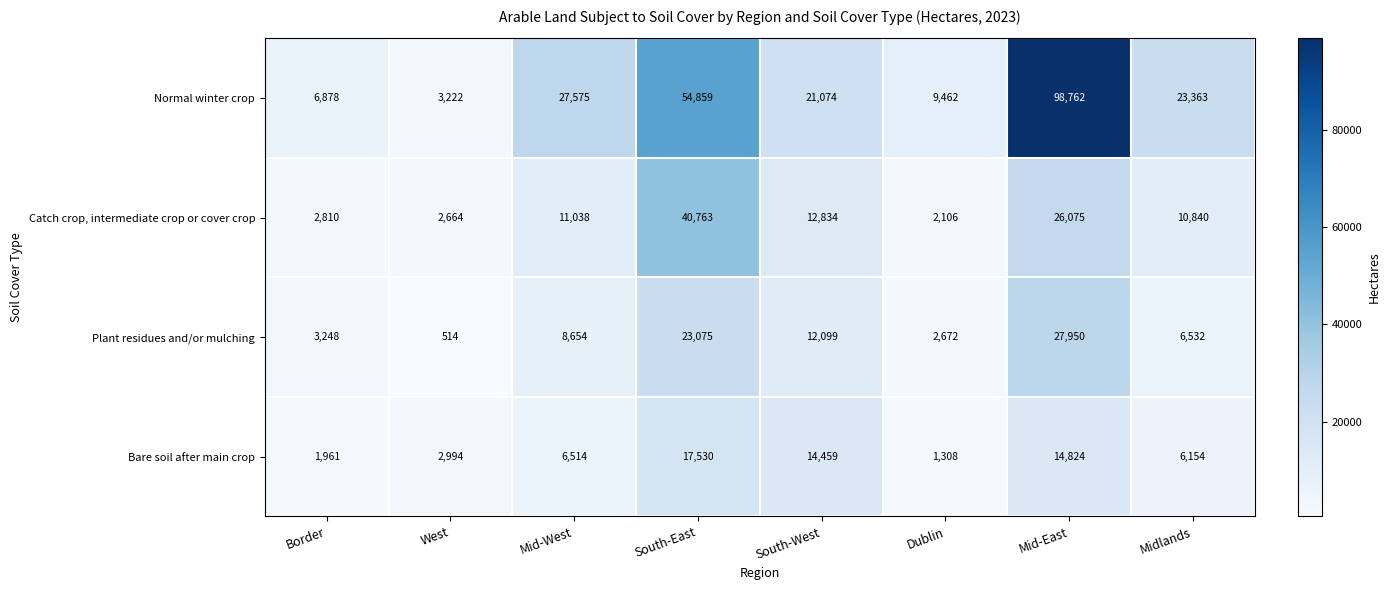

What is the difference between the highest and lowest values at Mid-East?

83938